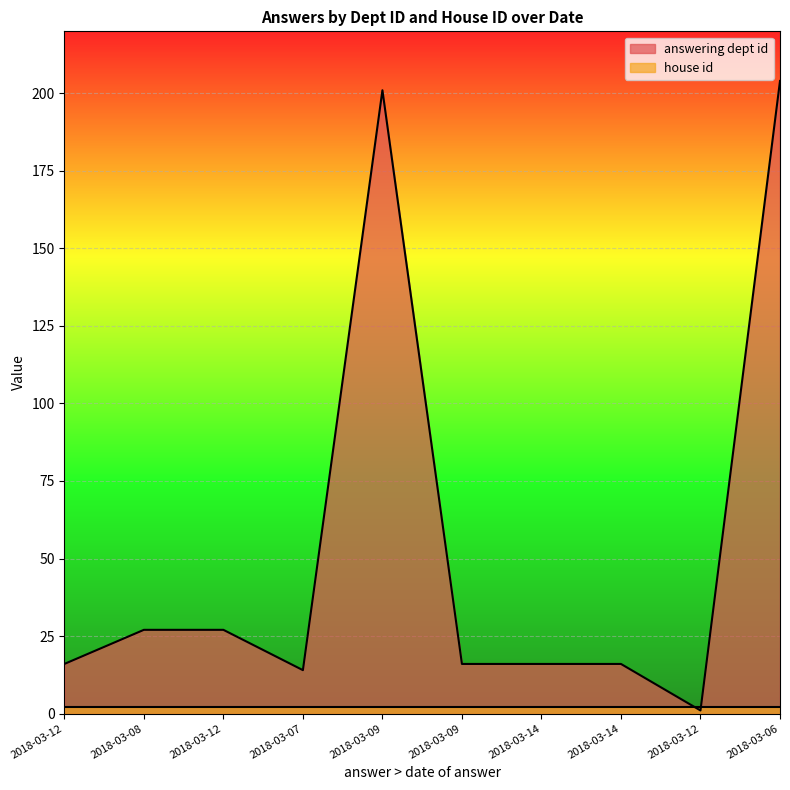

Where does the data first go above 16?

2018-03-08